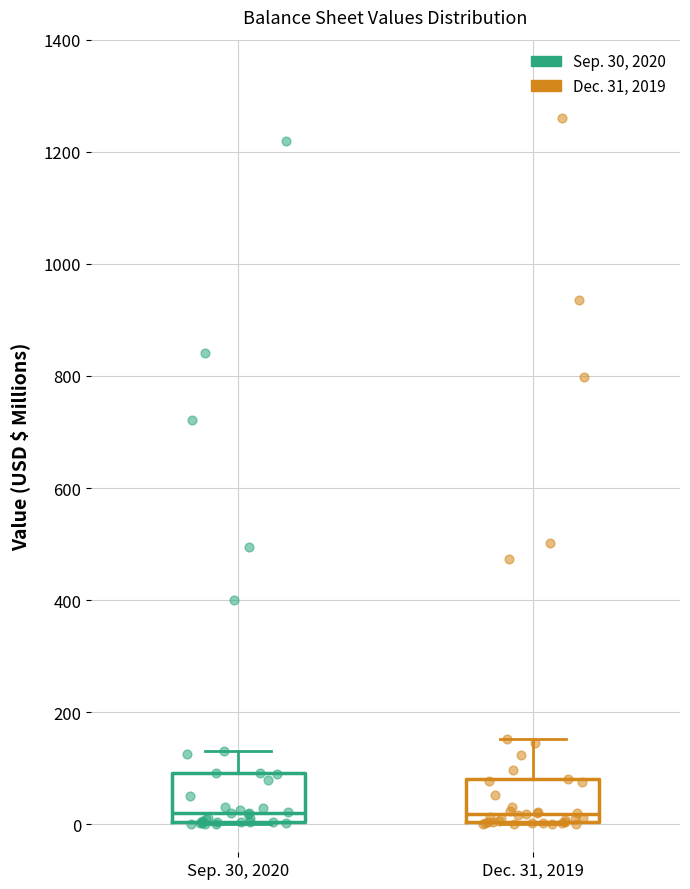

Where does the median line of the box for Sep. 30, 2020 sit on the y-axis? The values are not printed on the chart, so give them approximately, as read against the axis.

20